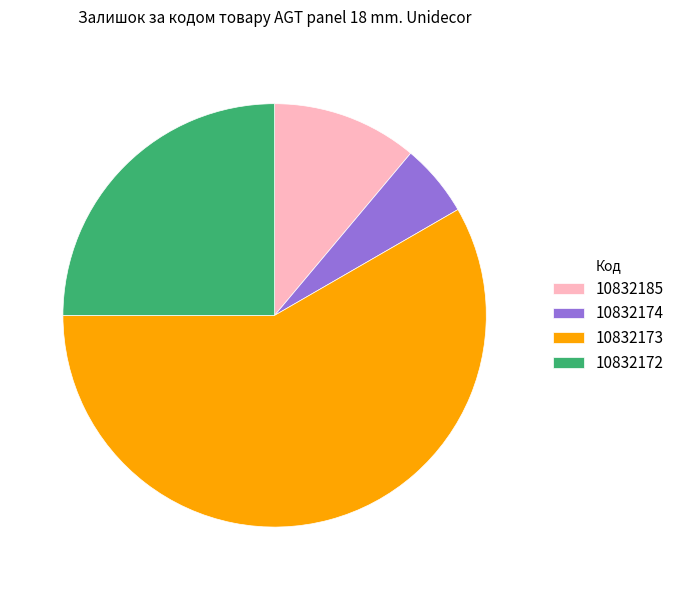

Count the number of slices in the pie.

4